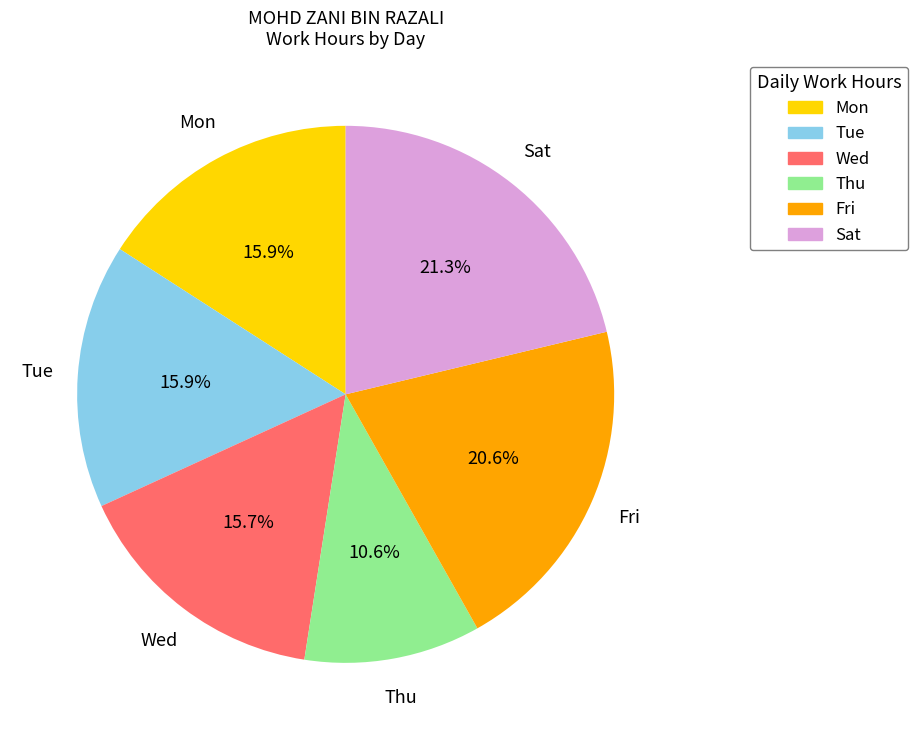

To the nearest percent, what percentage of the pie is Fri?

21%